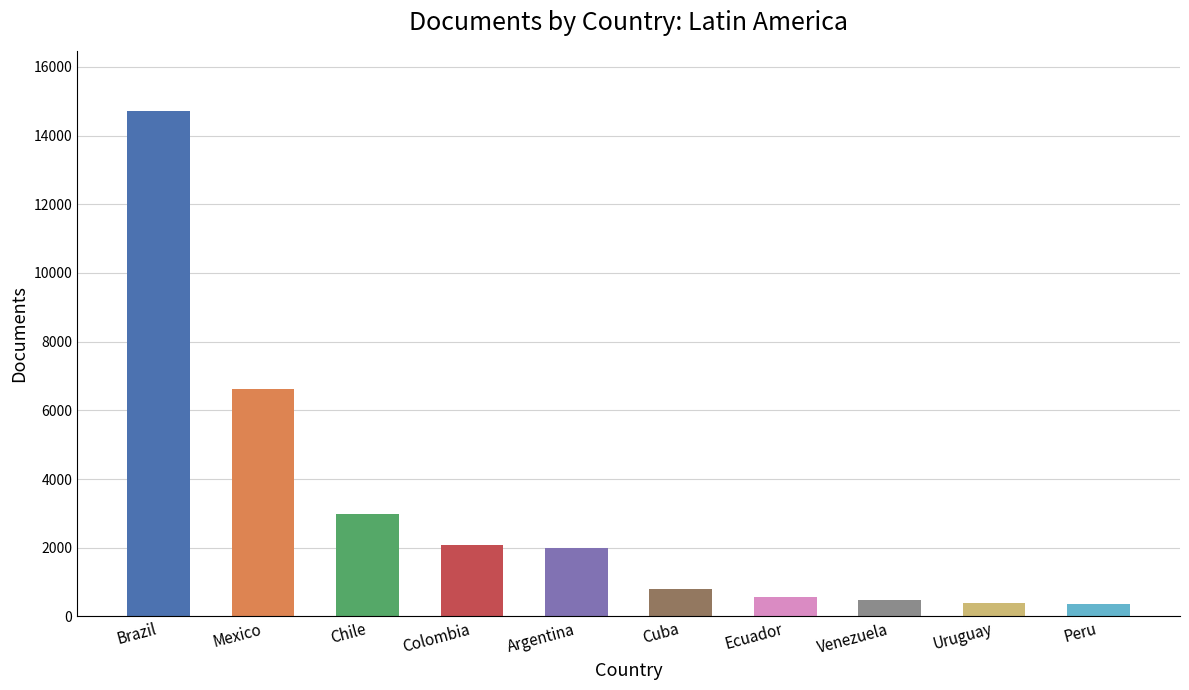

Which has a higher value, Brazil or Argentina?

Brazil